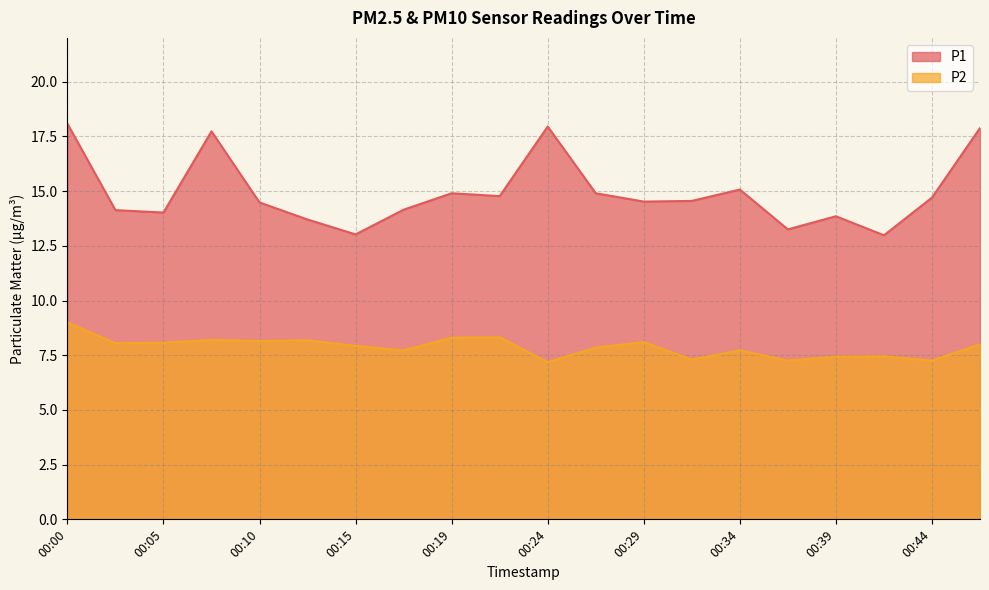

Rank the categories by P1 value from lowest to highest.

00:41, 00:15, 00:36, 00:12, 00:39, 00:05, 00:02, 00:17, 00:10, 00:29, 00:32, 00:44, 00:22, 00:19, 00:27, 00:34, 00:07, 00:46, 00:24, 00:00